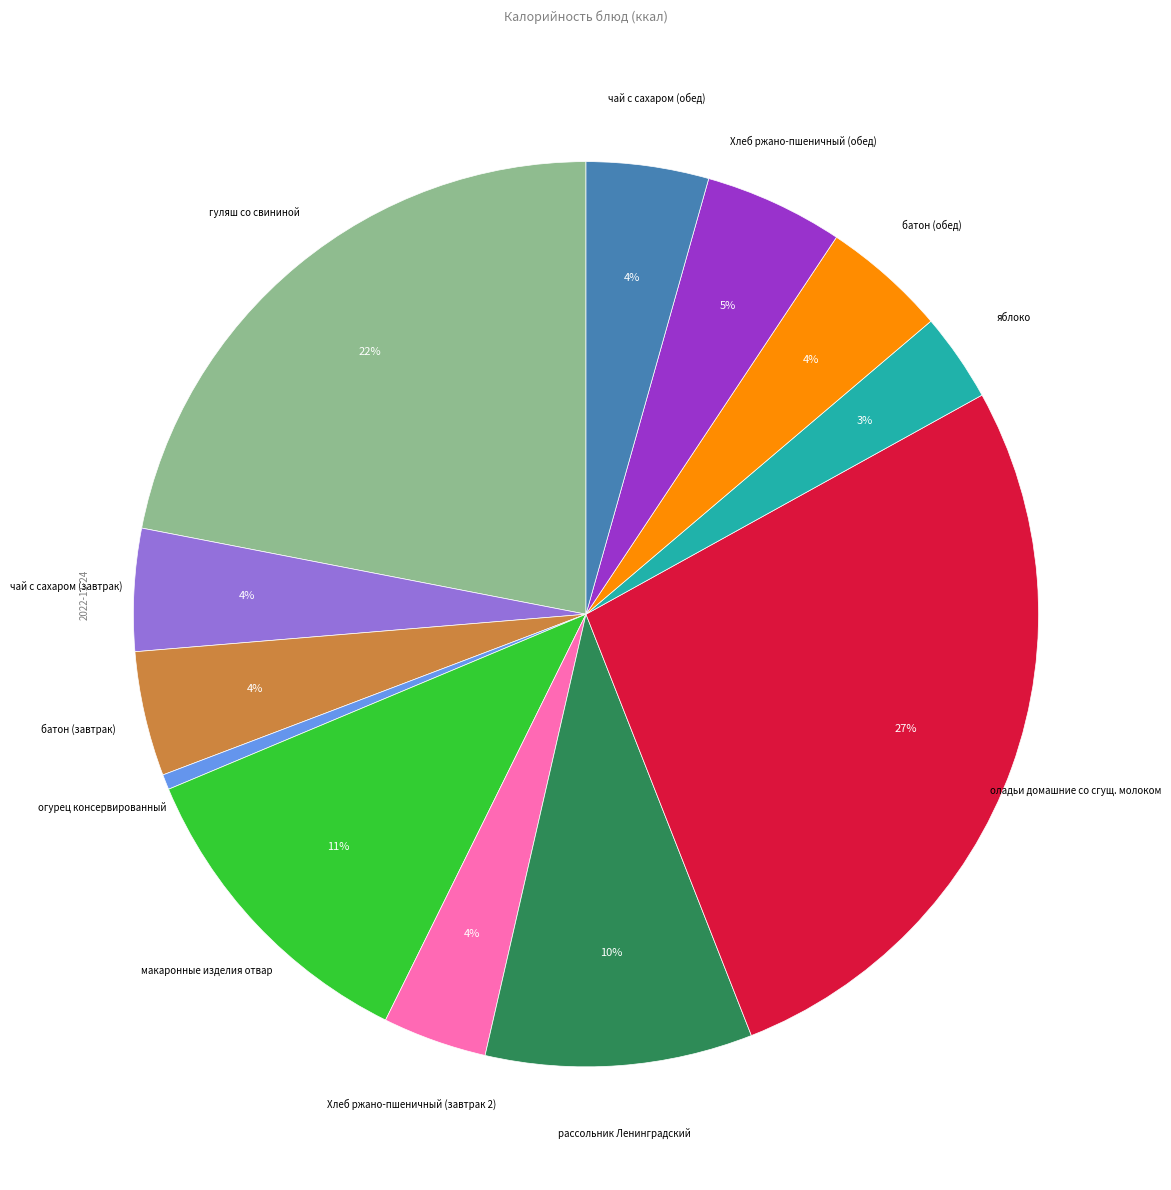

Is there any slice that represents more than half of the pie?

No